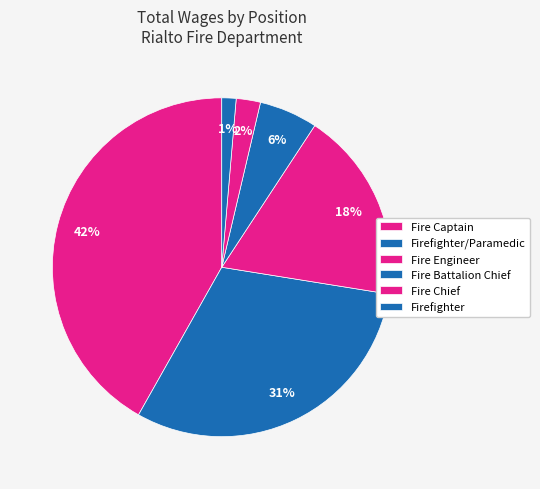

Count the number of slices in the pie.

6